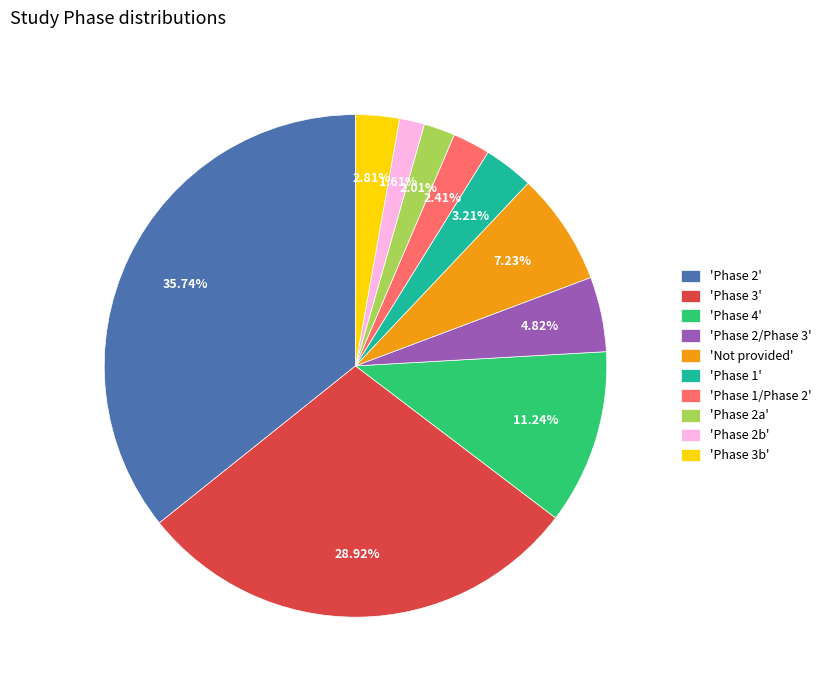

How many slices are in this pie chart?

10